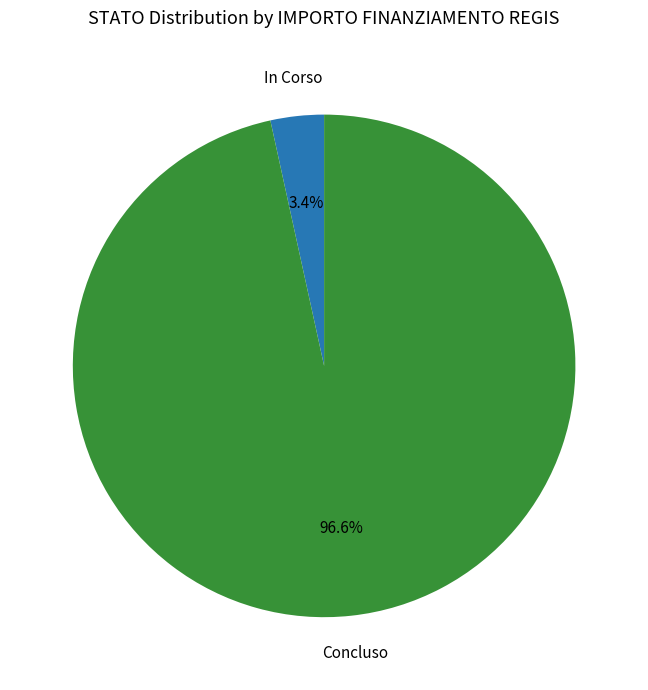

What is the ratio of the value at In Corso to the value at Concluso?

0.0